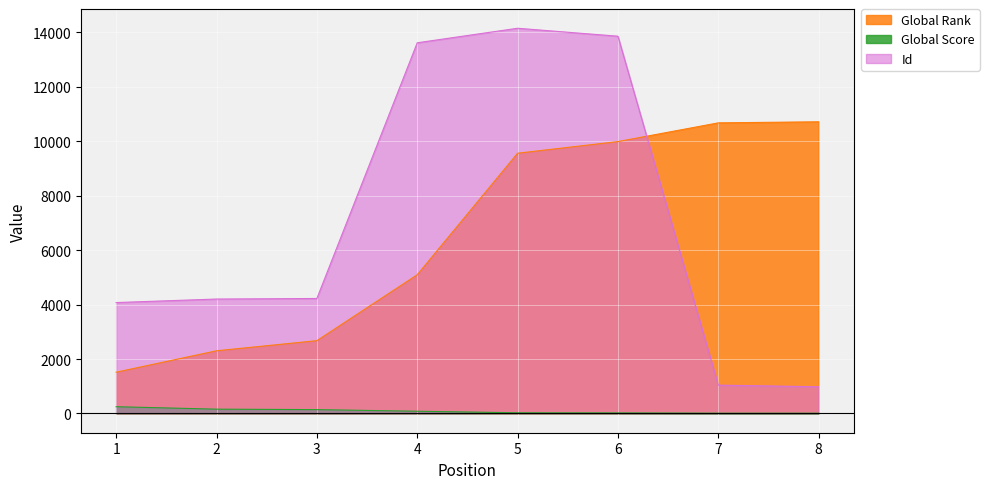

Where is Id nearest to the value 7567?

3